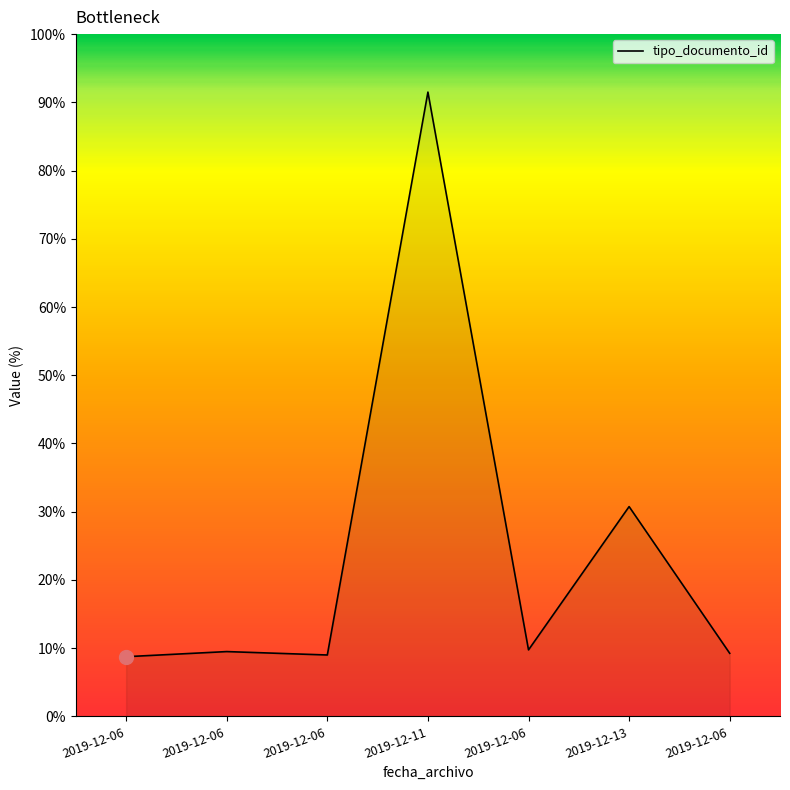

How many lines are shown in the chart?

1